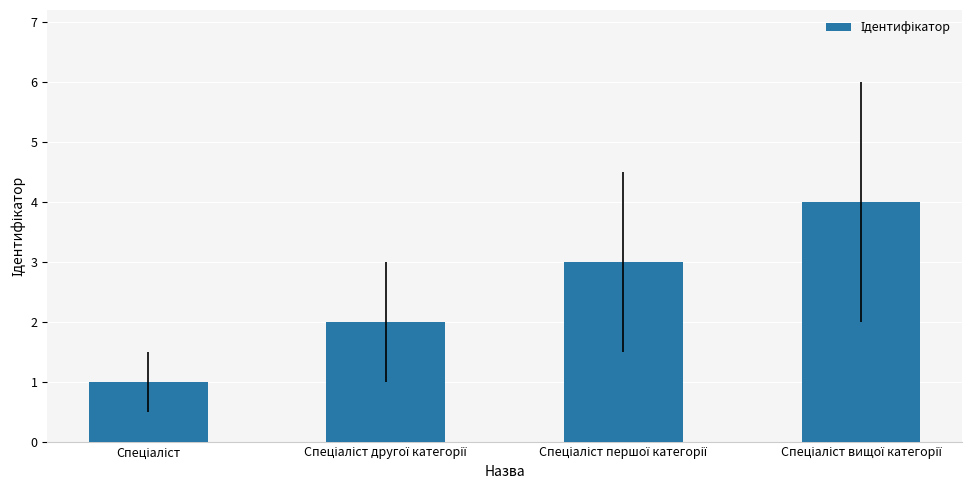

What is the sum of all values?

10